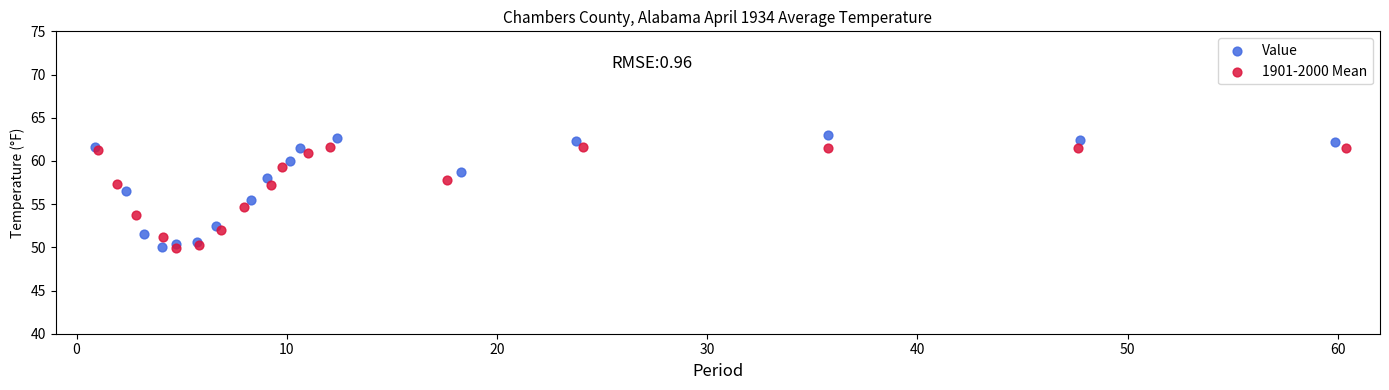

Which series has the widest spread of Y values?

Value